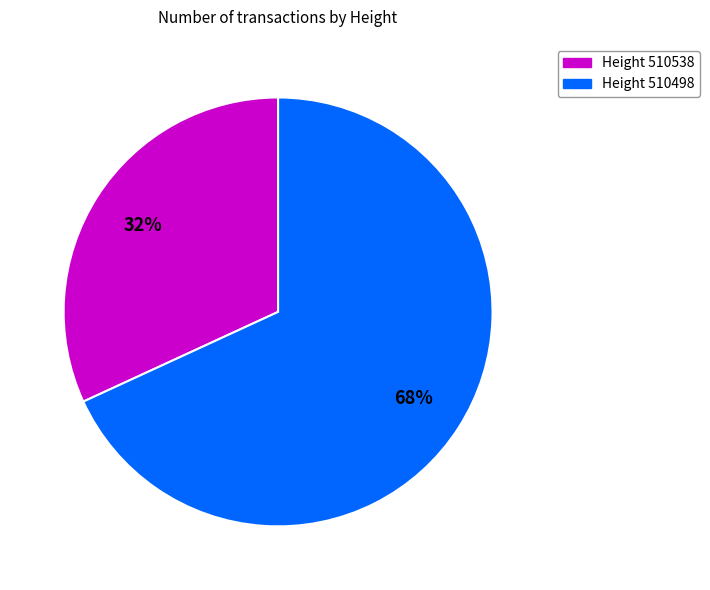

Is there a majority slice in this chart?

Yes